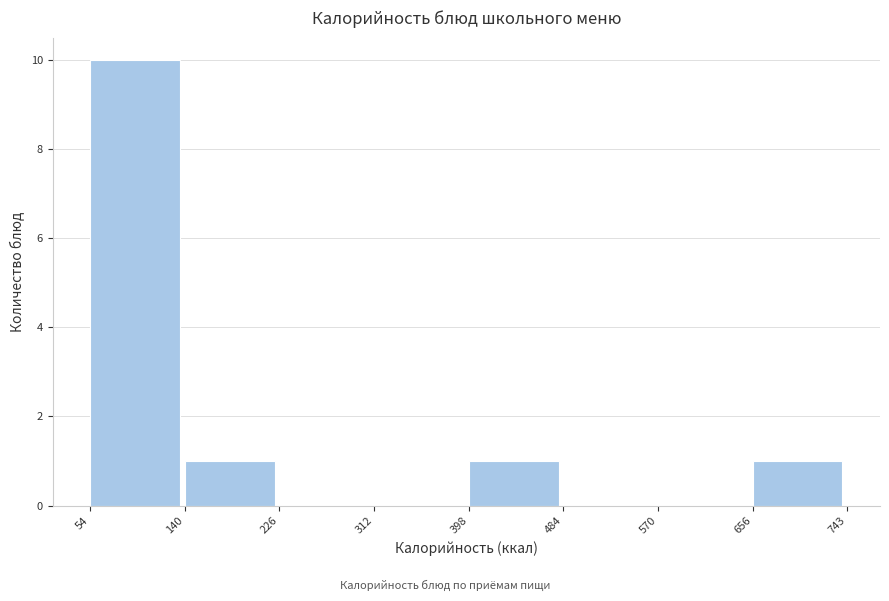

Reading left to right, list every bar in this chart as the range it spans on the x-axis followed by its height. The values are not printed on the chart, so give them approximately, as read against the axis.

54 to 140: 10
140 to 226: 1
226 to 312: 0
312 to 398: 0
398 to 484: 1
484 to 570: 0
570 to 656: 0
656 to 743: 1